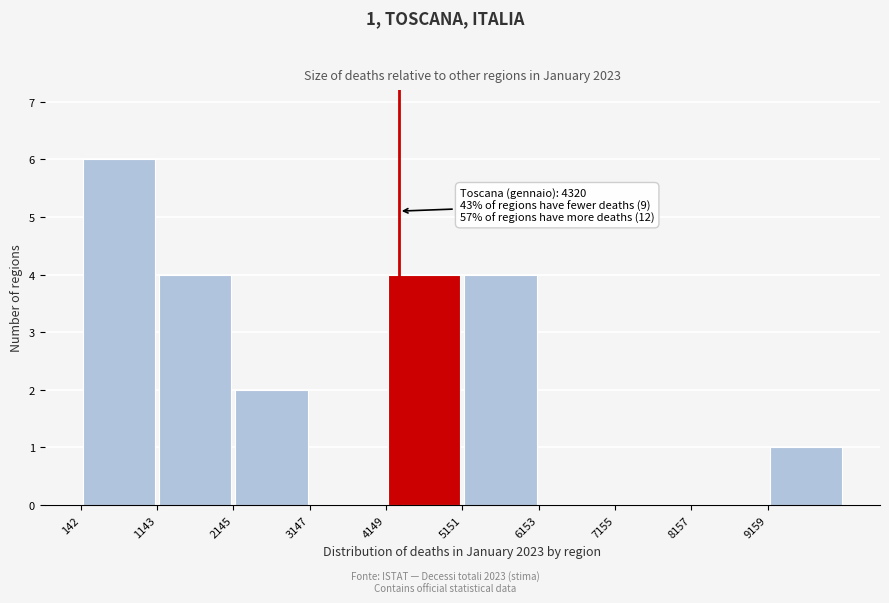

Which range on the x-axis has the tallest bar?

200 to 1200